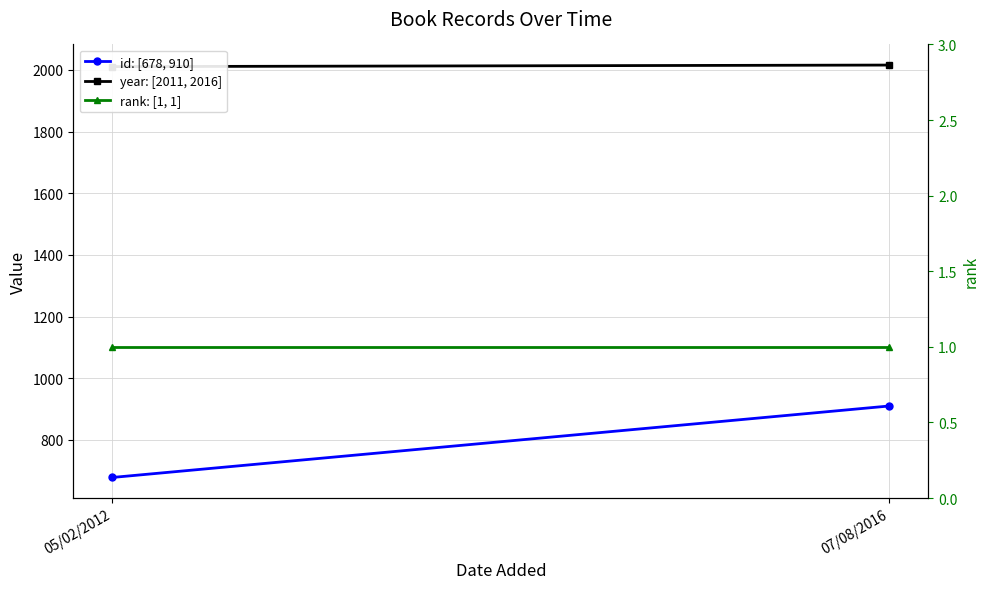

Reading left to right, extract all data points from this chart.

id: [678, 910]: 678	910
year: [2011, 2016]: 2011	2016
rank: [1, 1]: 1	1